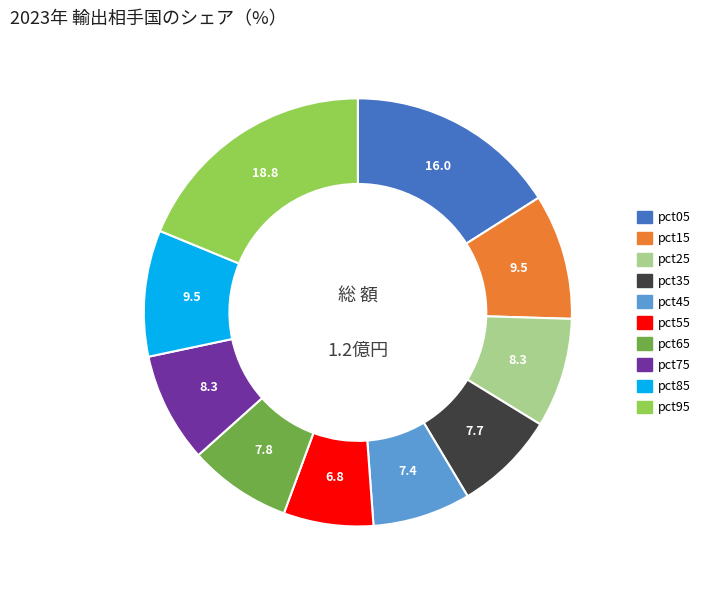

Is the sum of pct95 and pct05 greater than half?

No